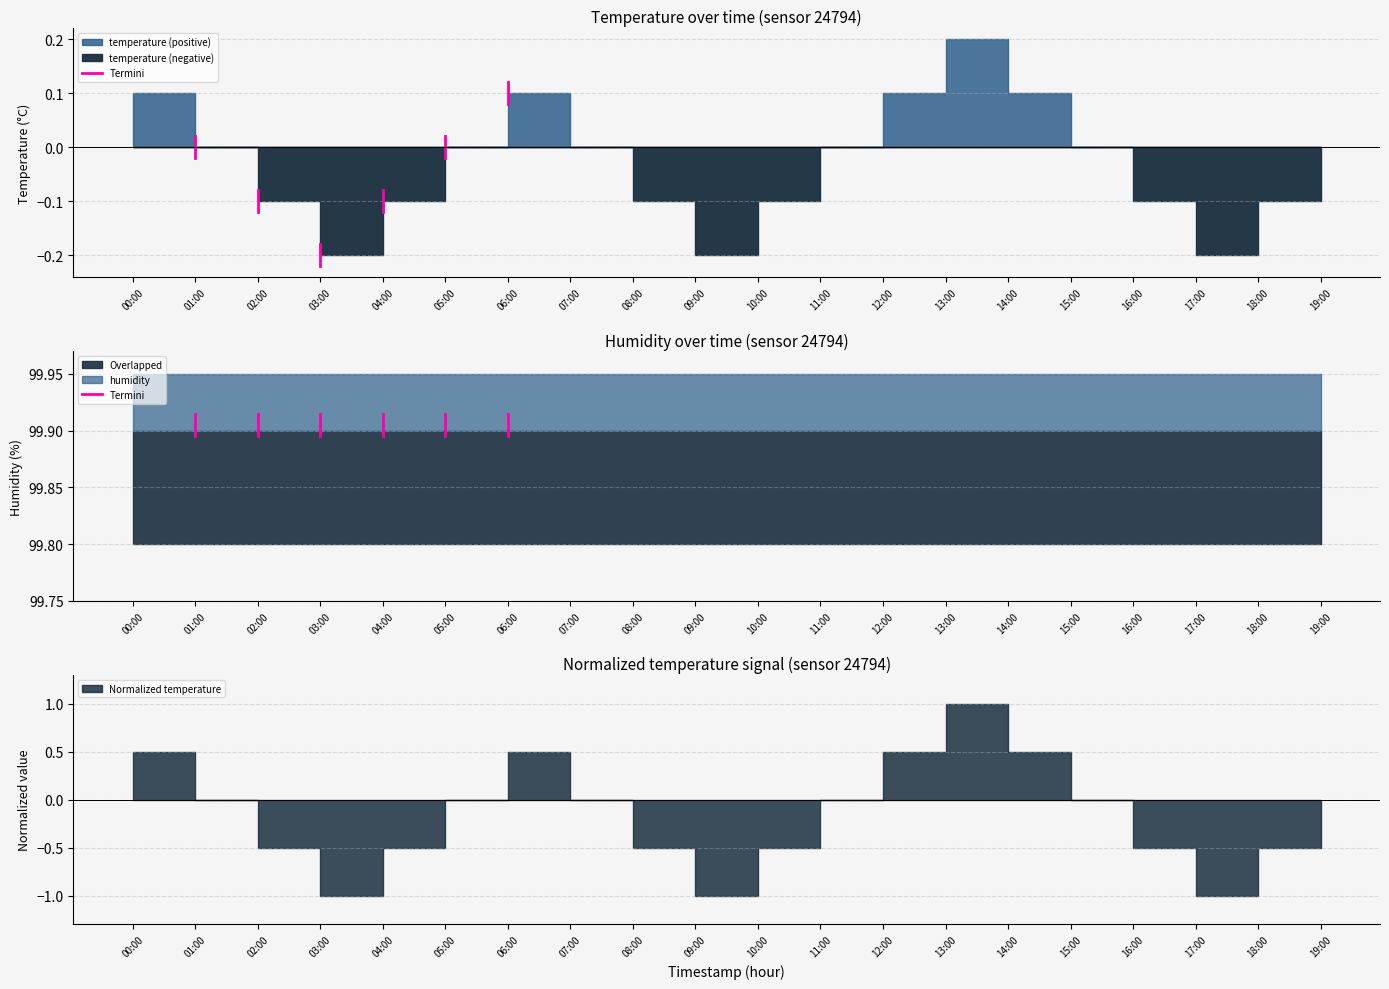

What is the value of the 2nd point from the left?

99.9